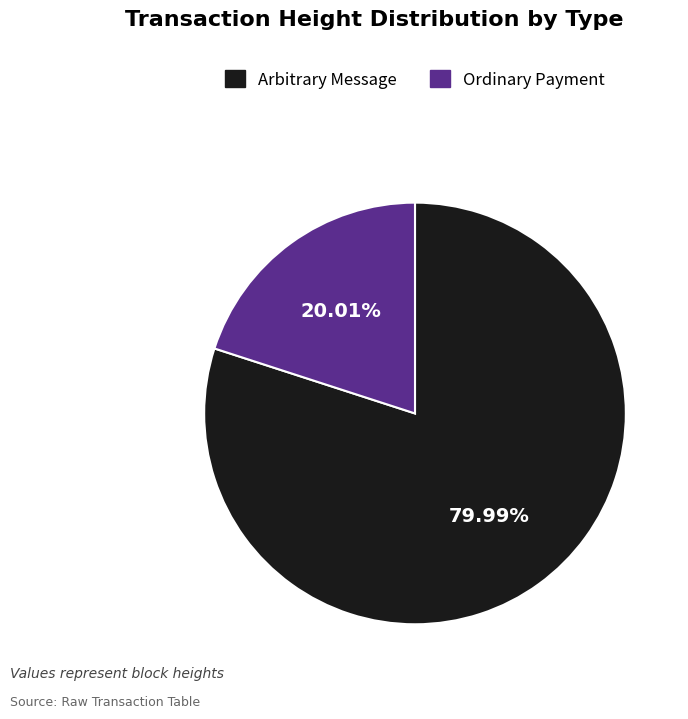

What is the smallest slice in the pie chart?

Ordinary Payment